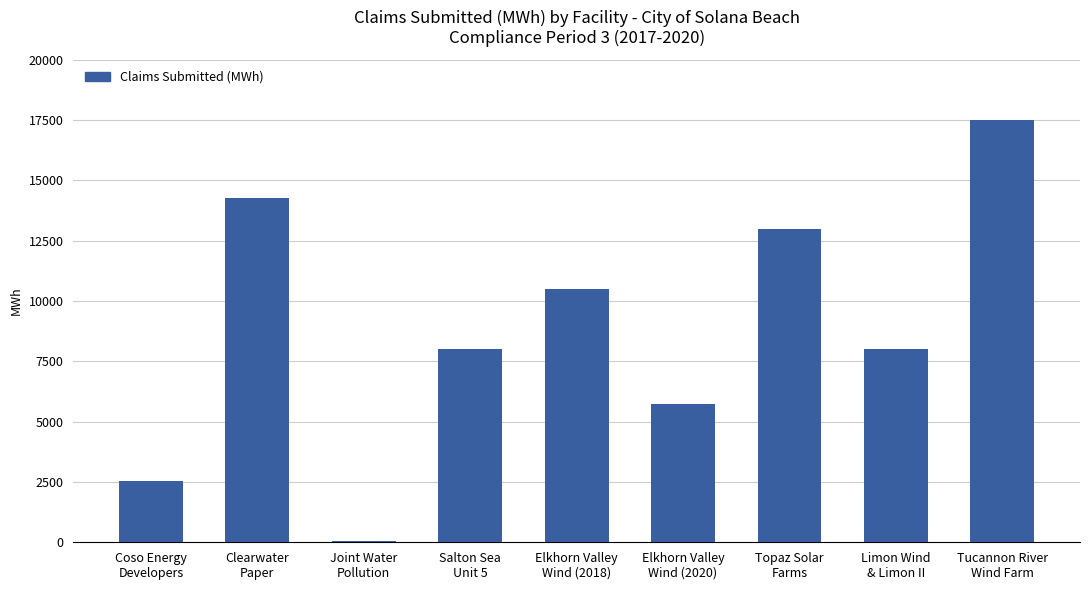

Where does the data first go above 8000?

Clearwater
Paper